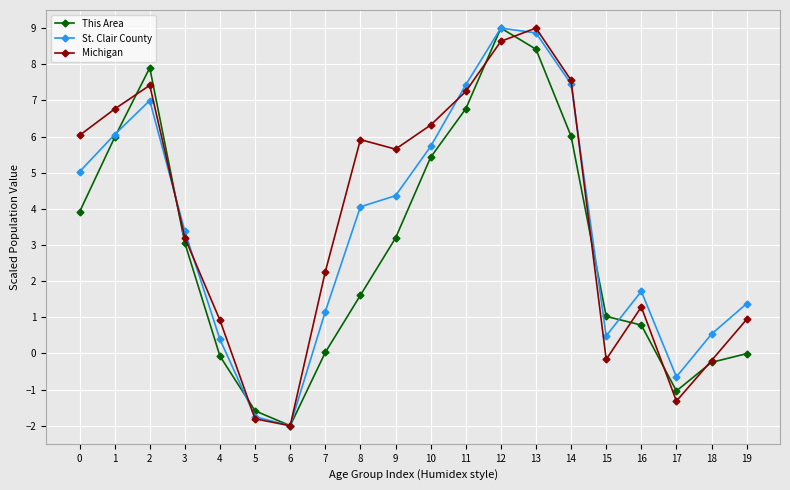

What is the difference between the maximum and minimum values in the Michigan series?

11.0